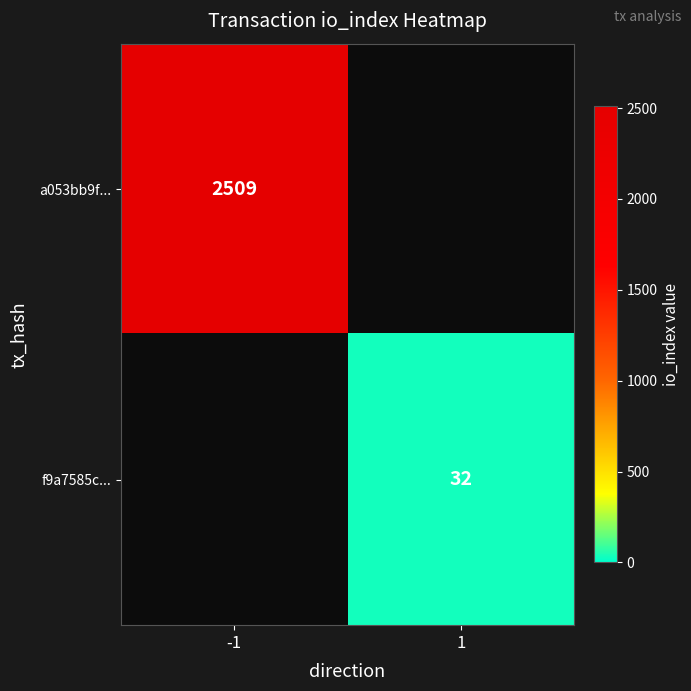

Is it true that f9a7585c... equals 32 at 1?

True